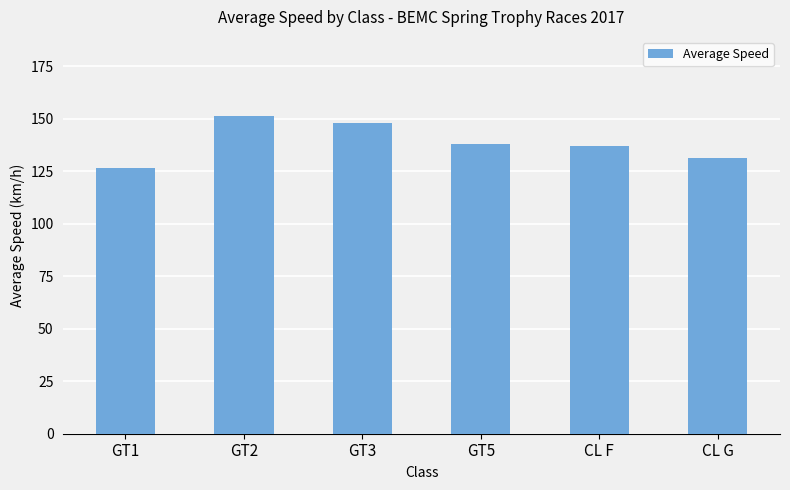

What is the label of the 6th bar from the right?

GT1